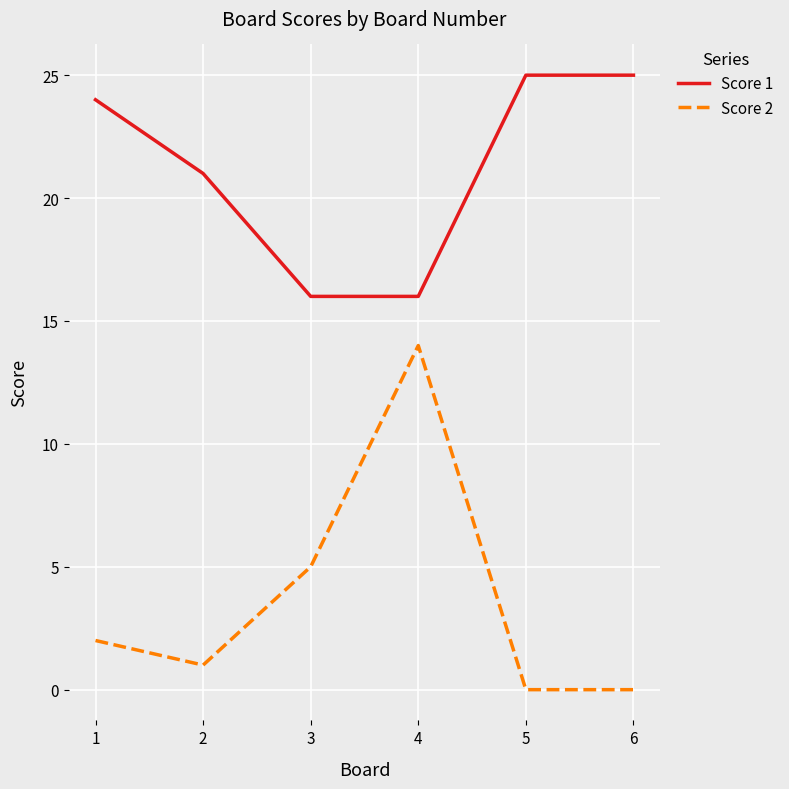

Is the value of Score 1 at 5 greater than the value of Score 2 at 6?

Yes